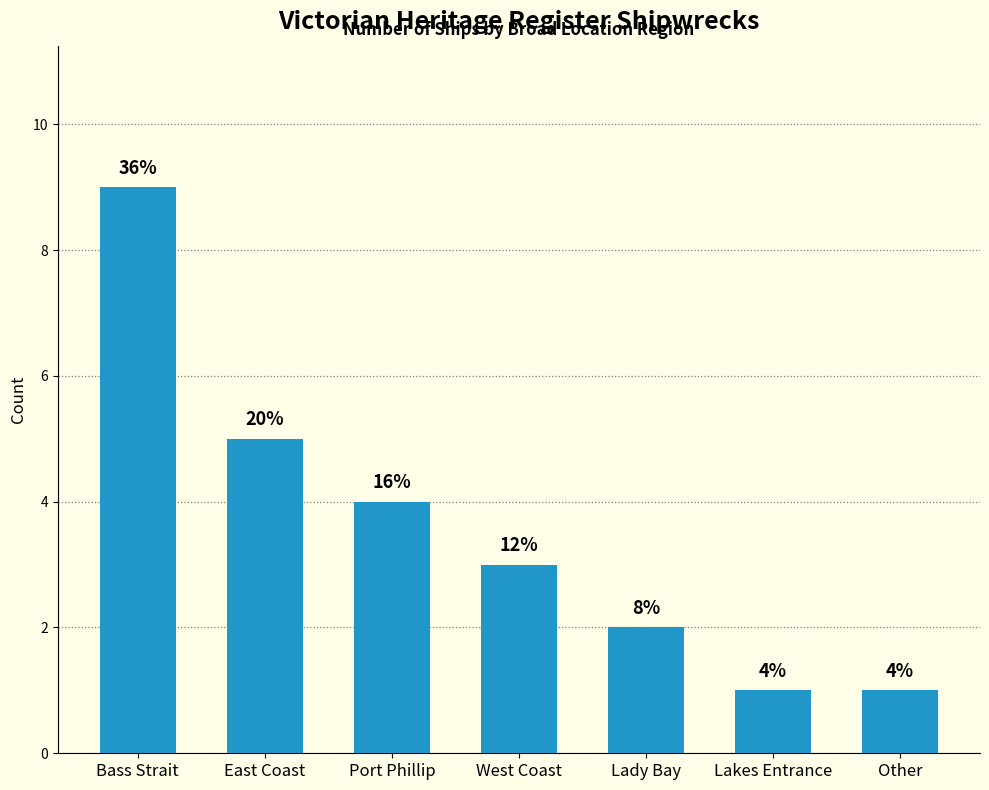

What is the sum of all values?

25